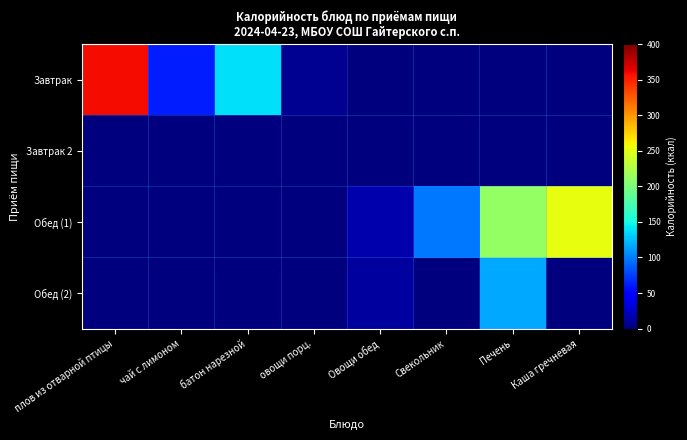

Rank the series at овощи порц. from highest to lowest value.

Завтрак, Завтрак 2, Обед (1), Обед (2)